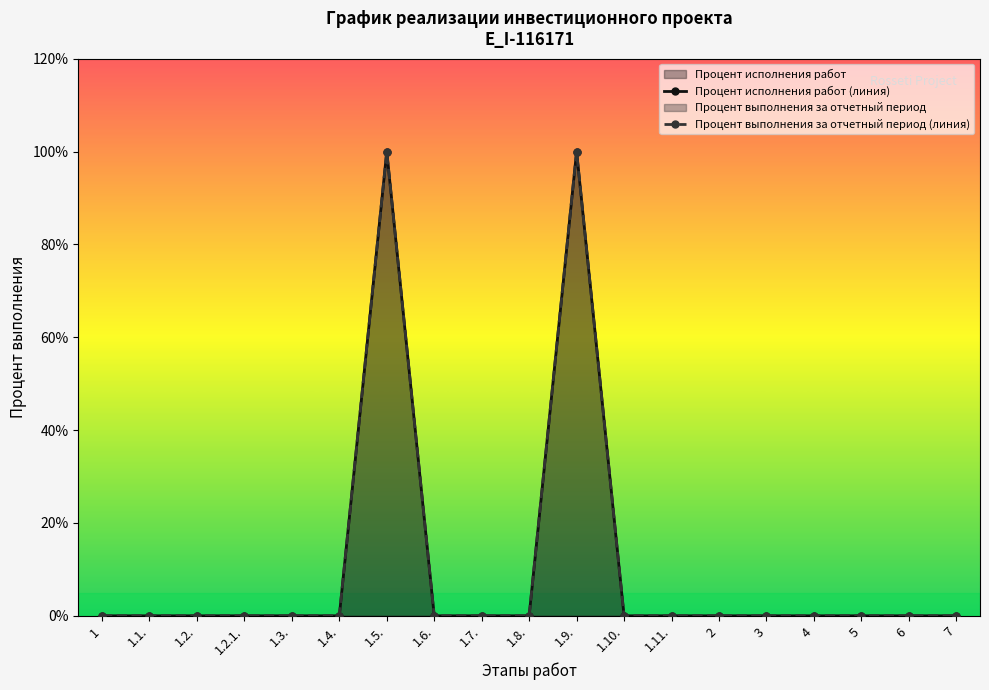

At how many categories does at least one series exceed 0?

2